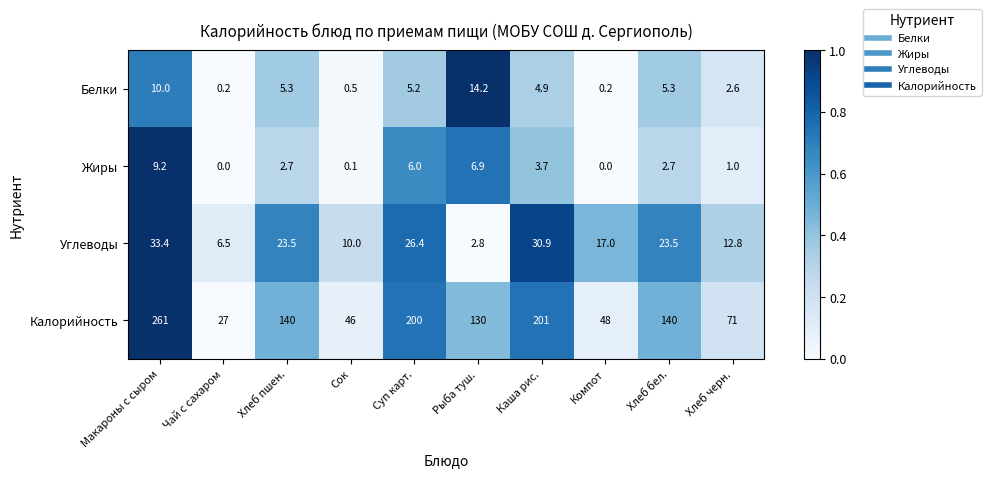

At how many categories does at least one series exceed 101?

6